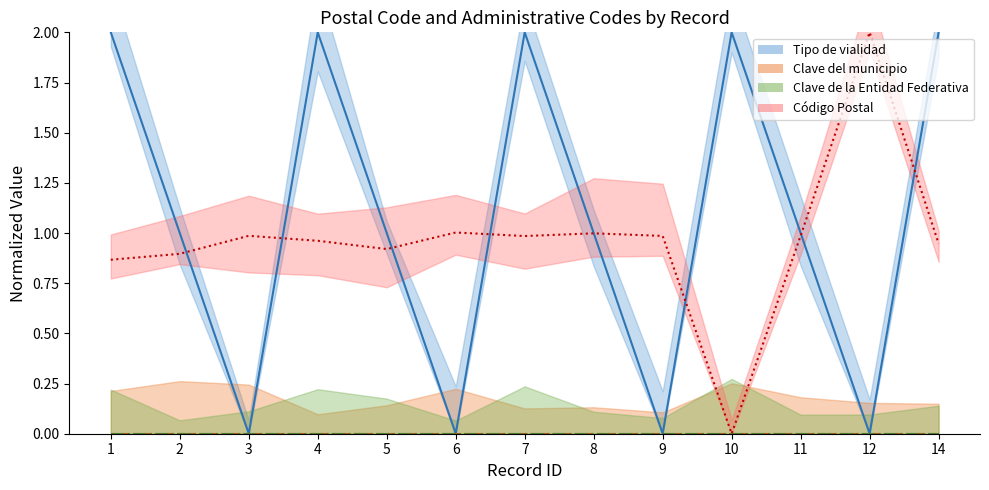

What is the value of the Tipo de vialidad point at the 8th from the left?

1.0